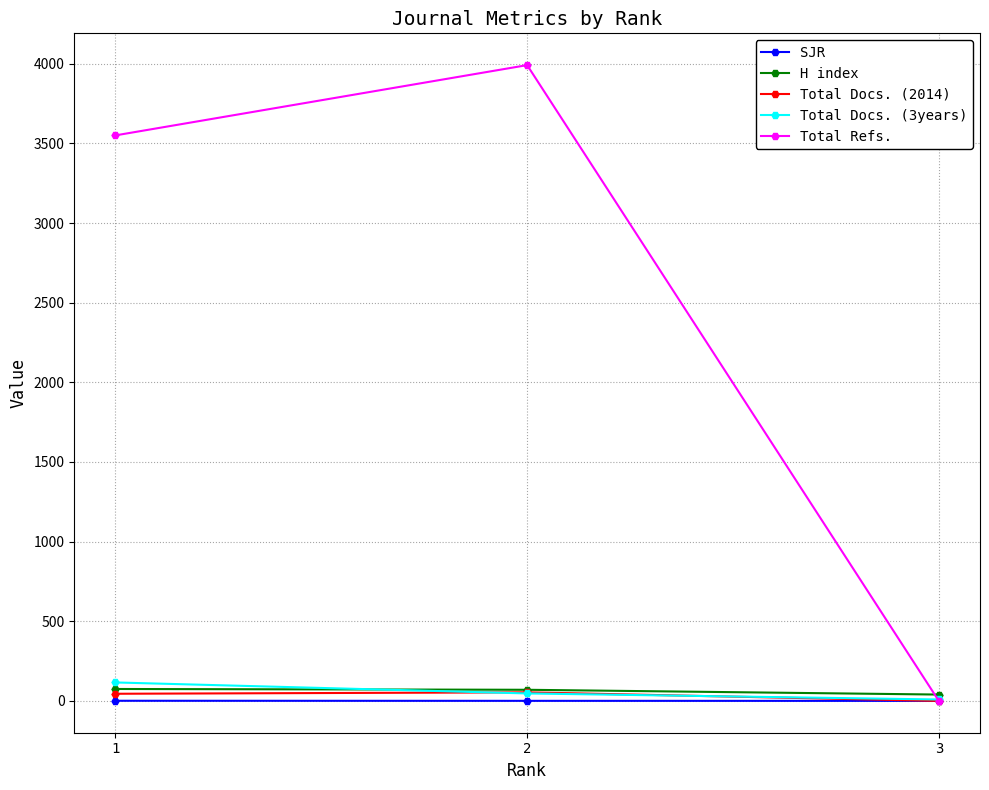

Which series changed the most between 1 and 2?

Total Refs.